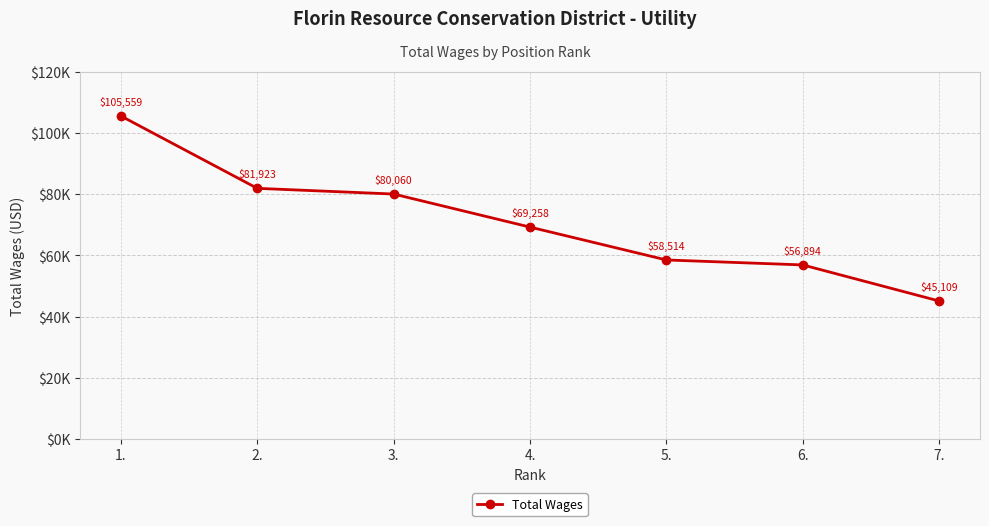

Which category has the highest value across all series?

1.